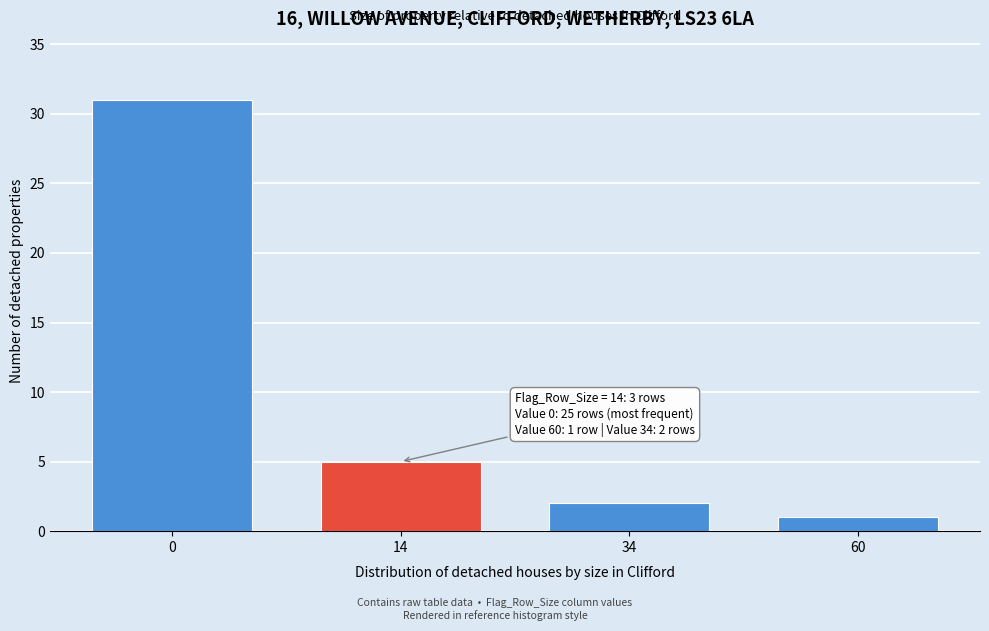

Reading left to right, transcribe all the data shown in this chart.

0=31	14=5	34=2	60=1